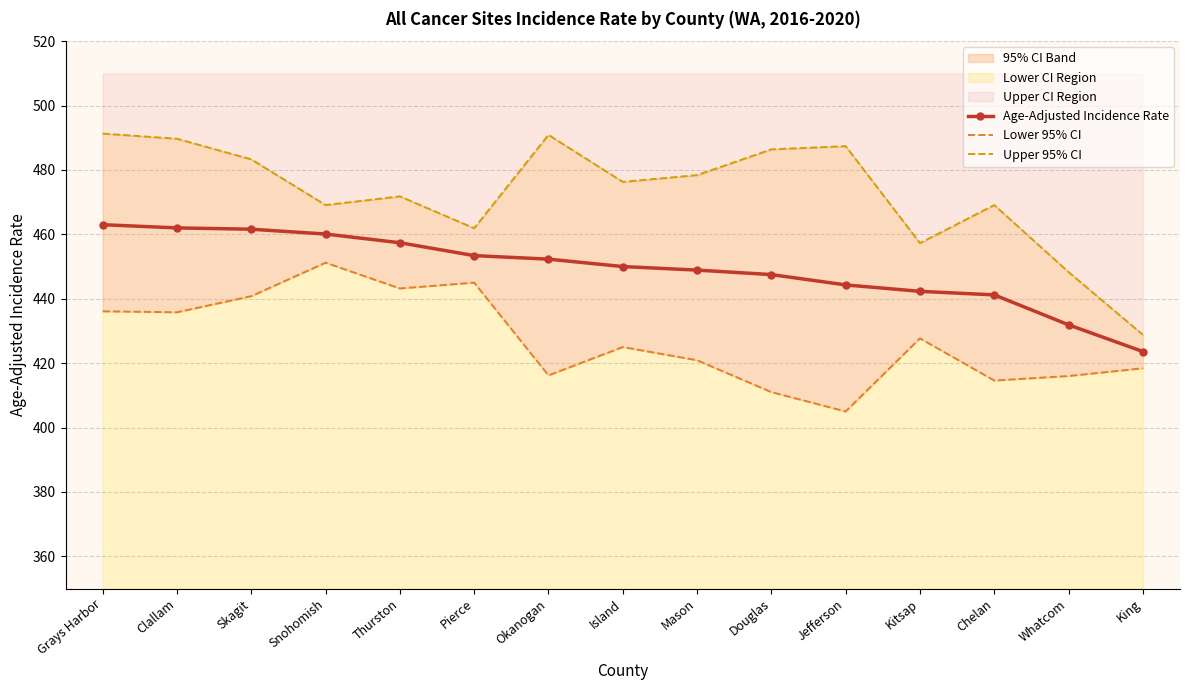

Reading right to left, list all the values displayed in this chart.

Age-Adjusted Incidence Rate: King=423.6	Whatcom=431.9	Chelan=441.2	Kitsap=442.3	Jefferson=444.3	Douglas=447.5	Mason=448.9	Island=450.0	Okanogan=452.3	Pierce=453.4	Thurston=457.4	Snohomish=460.1	Skagit=461.6	Clallam=462.0	Grays Harbor=463.0
Lower 95% CI: King=418.4	Whatcom=416.0	Chelan=414.6	Kitsap=427.7	Jefferson=405.0	Douglas=411.0	Mason=420.9	Island=425.0	Okanogan=416.2	Pierce=445.0	Thurston=443.2	Snohomish=451.2	Skagit=440.8	Clallam=435.8	Grays Harbor=436.1
Upper 95% CI: King=428.8	Whatcom=448.3	Chelan=469.1	Kitsap=457.3	Jefferson=487.4	Douglas=486.4	Mason=478.4	Island=476.3	Okanogan=490.9	Pierce=461.9	Thurston=471.8	Snohomish=469.1	Skagit=483.3	Clallam=489.7	Grays Harbor=491.3